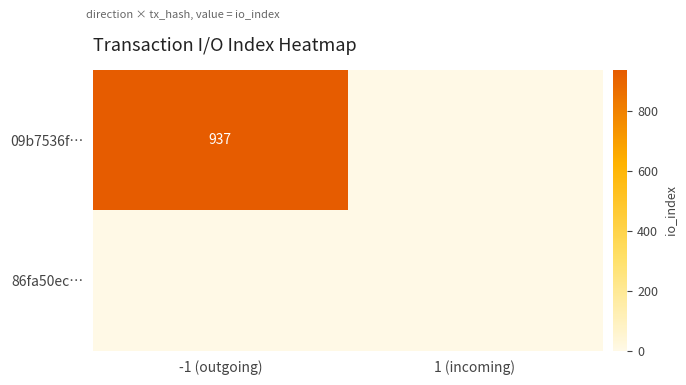

Where is 86fa50ec… nearest to the value 0?

-1 (outgoing)